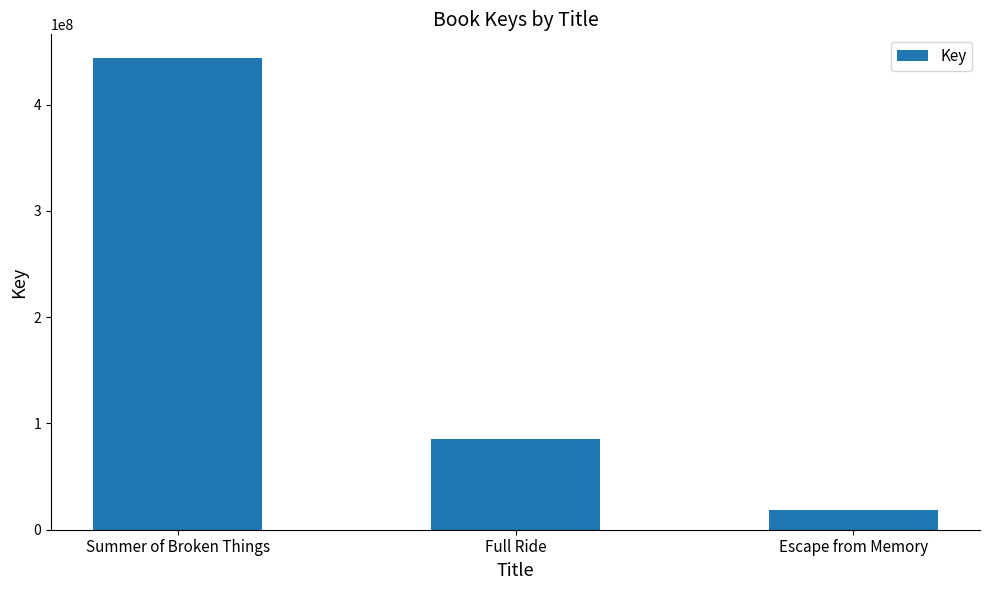

What is the ratio of the value at Full Ride to the value at Summer of Broken Things?

0.2